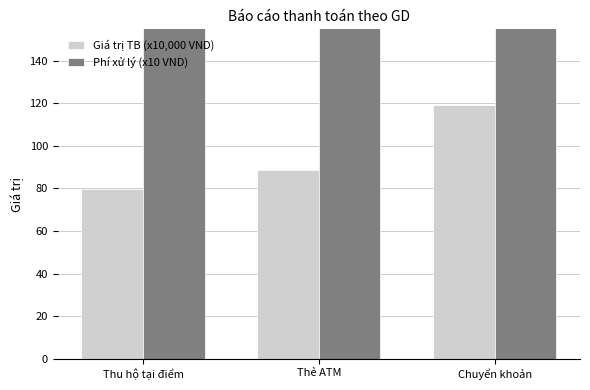

The Phí xử lý (x10 VND) series shows 457.4 at Thẻ ATM. True or false?

False